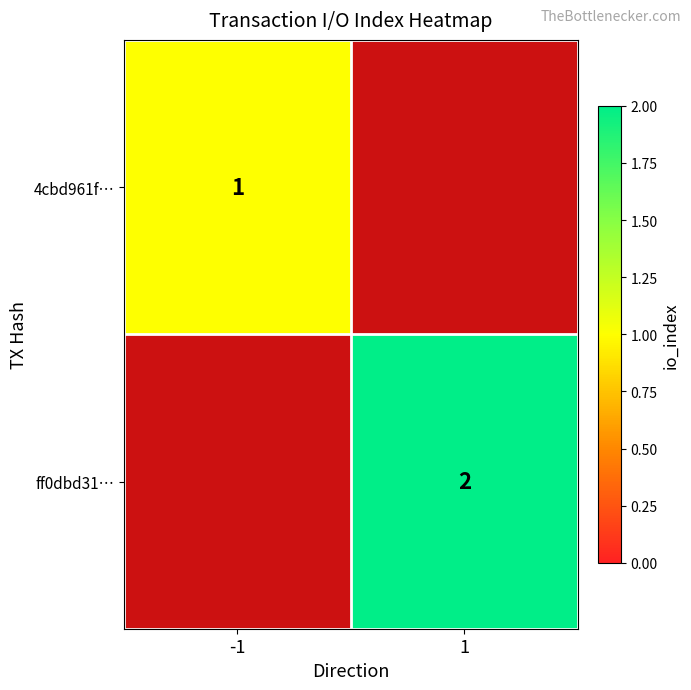

The value of ff0dbd31… at 1 is 2. True or false?

True